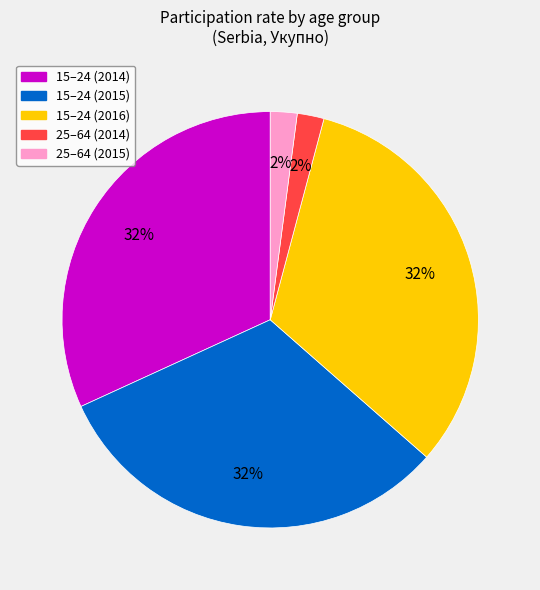

Is the sum of 25–64 (2014) and 15–24 (2016) greater than half?

No